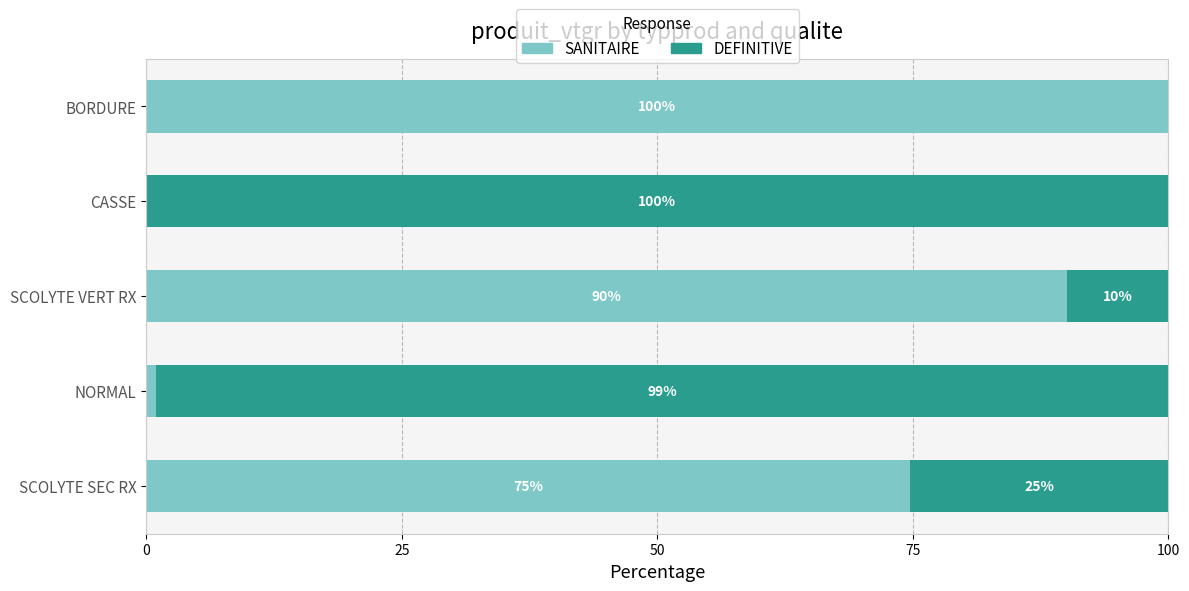

What is the total value across all series at BORDURE?

100.0